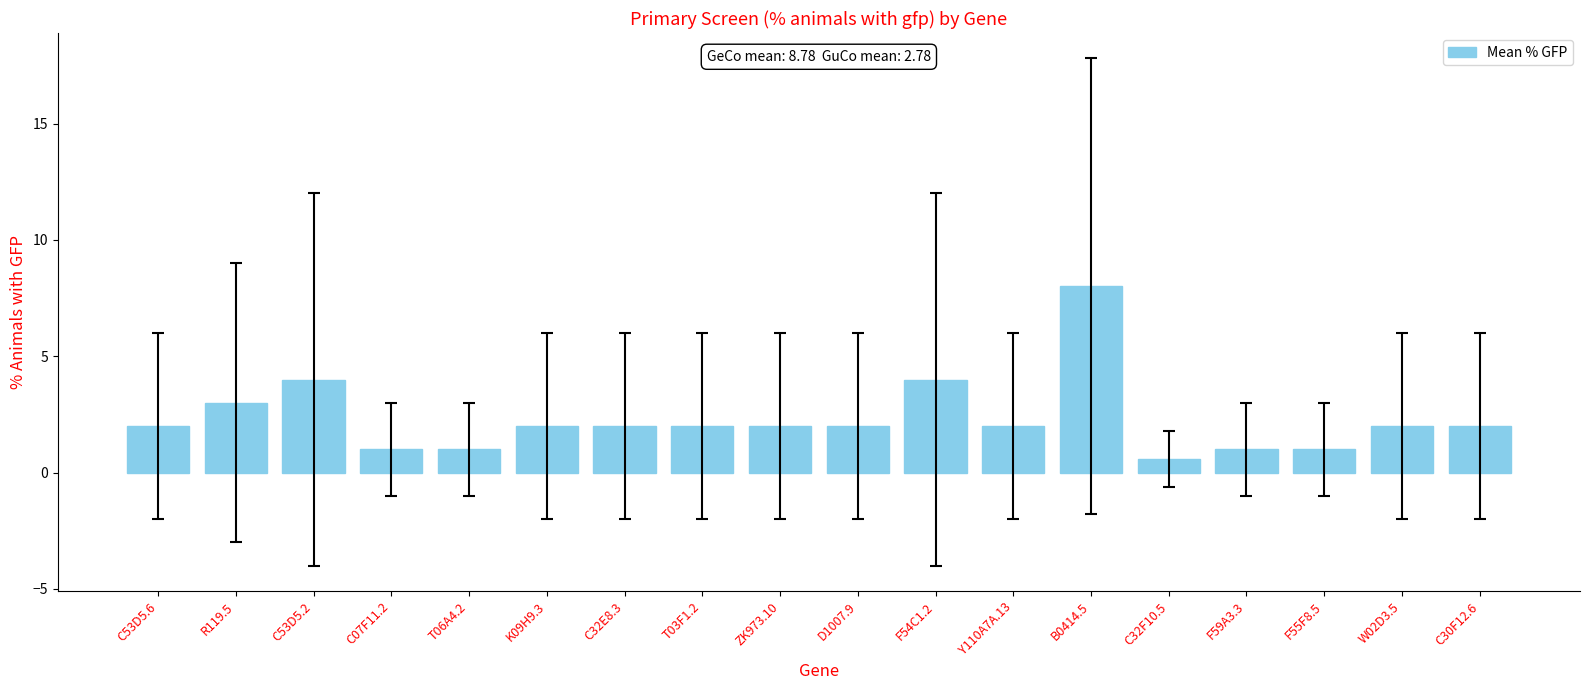

Does the chart contain stacked bars?

No